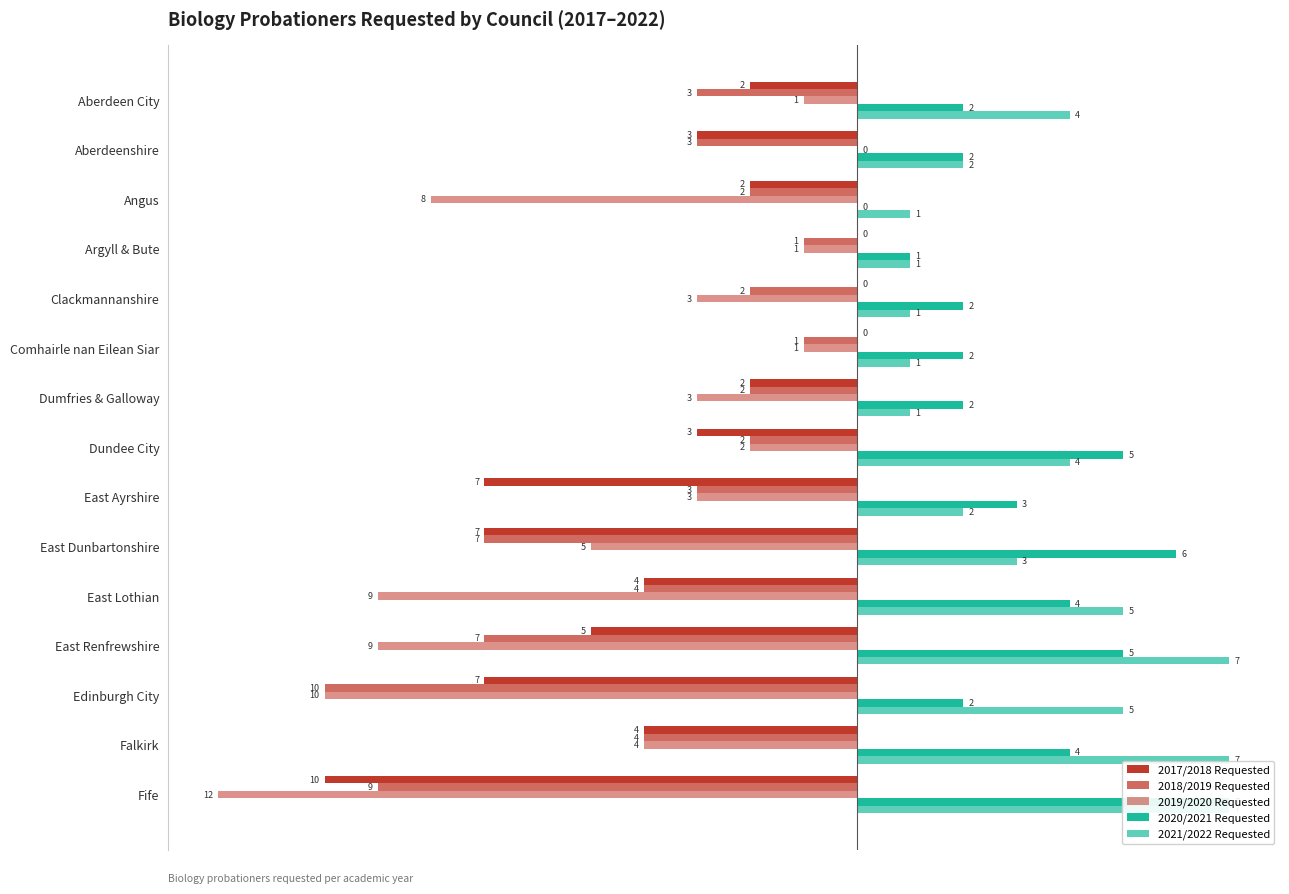

What is the difference between the maximum and minimum values in the 2019/2020 Requested series?

12